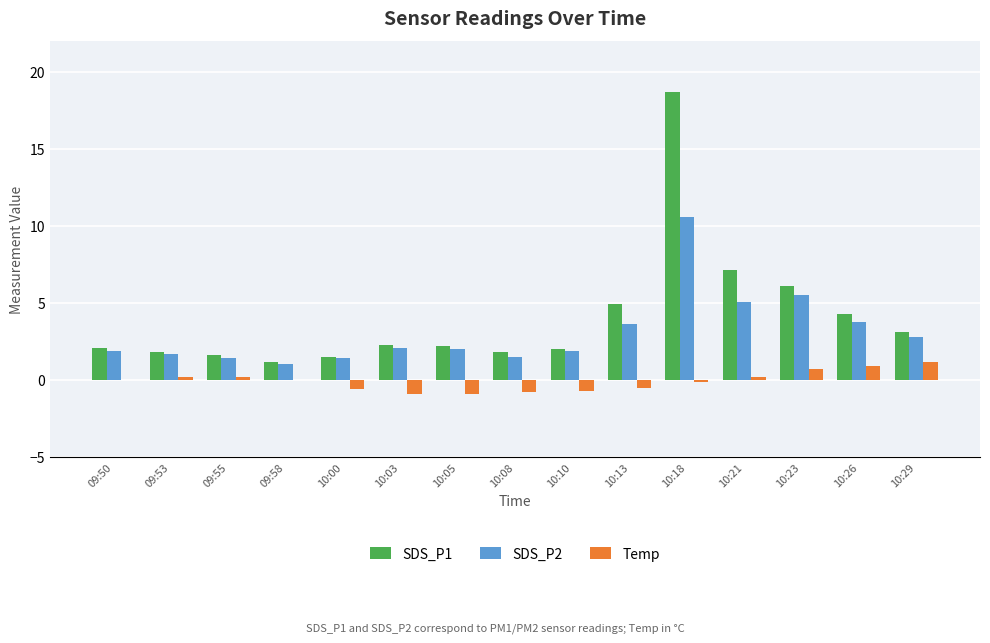

How many categories are shown in the chart?

15